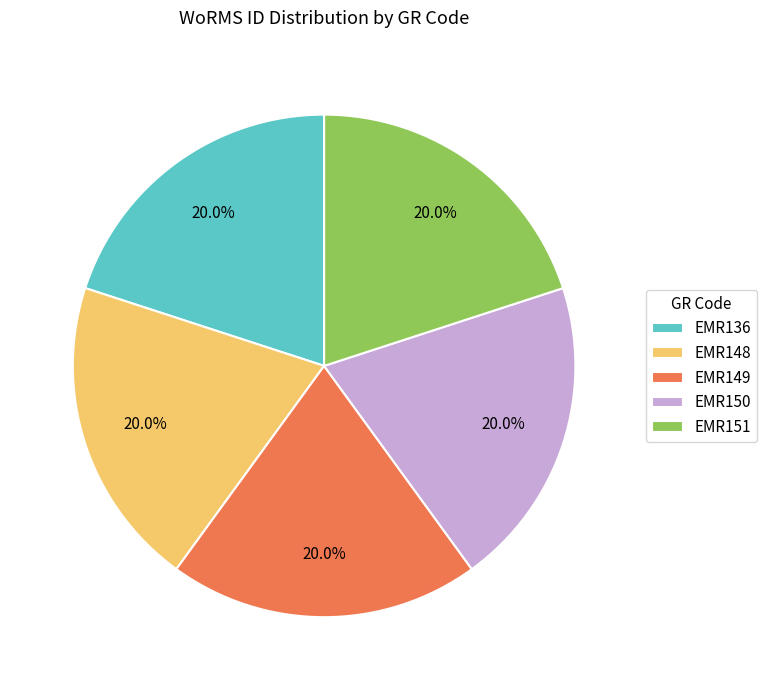

Does EMR136 account for over 50% of the chart?

No